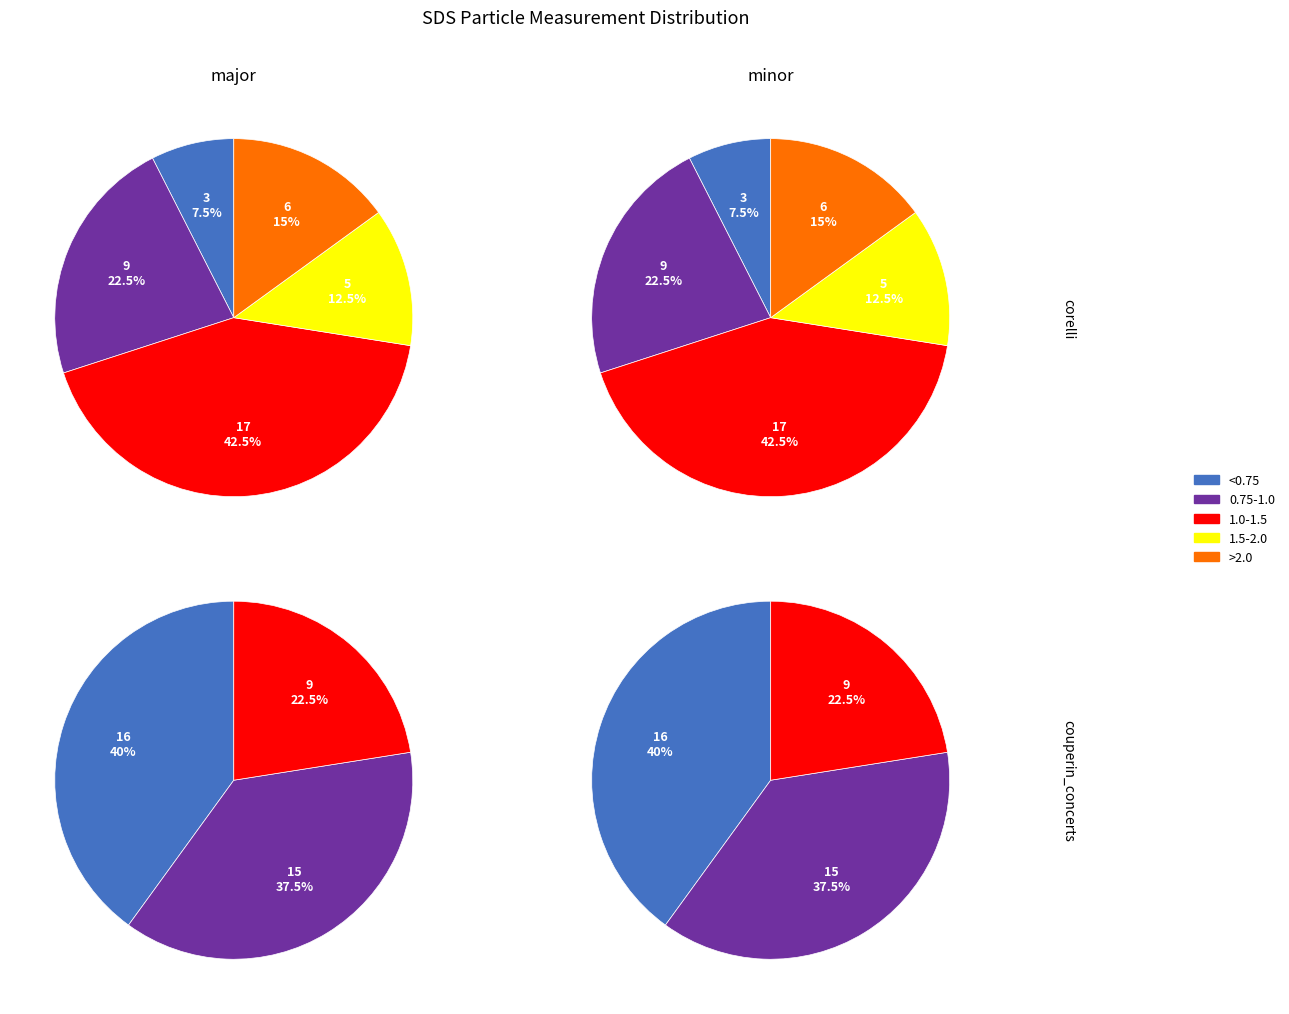

What portion of the pie excludes 0?

97.5%